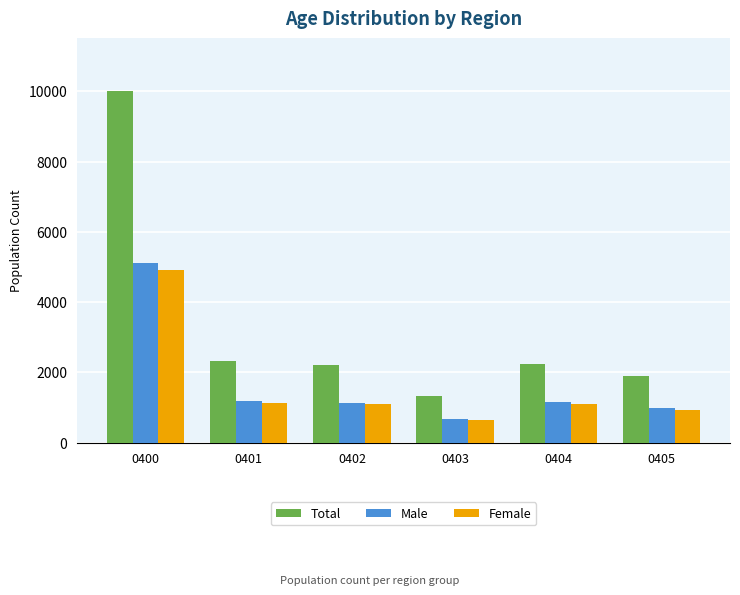

What is the sum of the Male values at 0402 and 0400?

6232